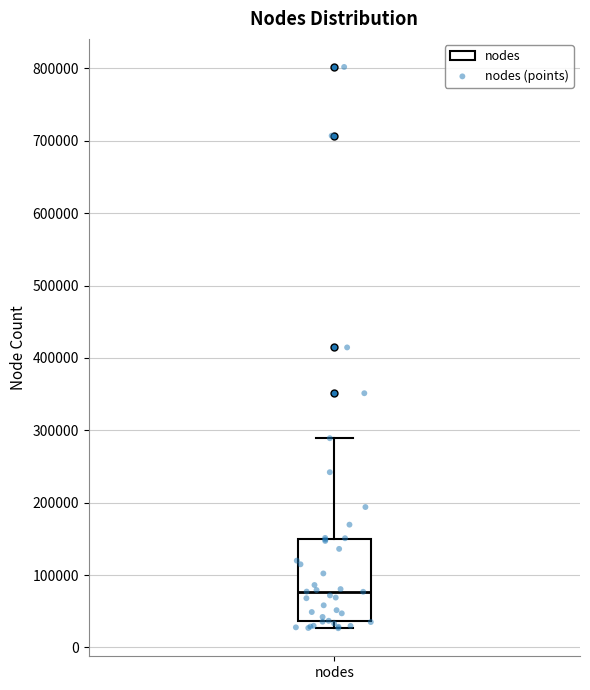

Transcribe this box plot: give where the median line is, the range the box spans, and where the two whiskers end, as read against the y-axis. The values are not printed on the chart, so give them approximately, as read against the axis.

median 80000, box 40000 to 150000, whiskers 30000 to 290000